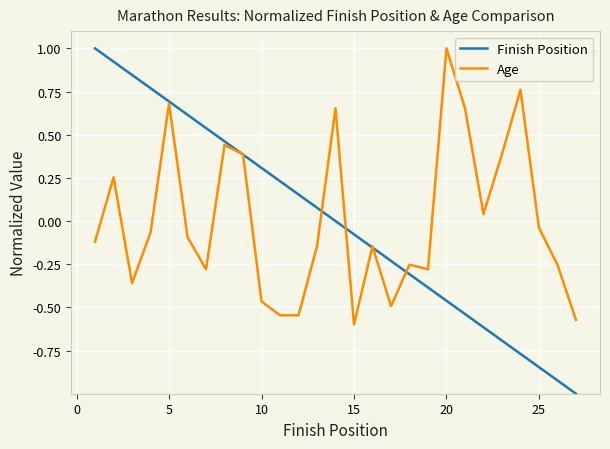

Which series has the largest range (max minus min)?

Finish Position